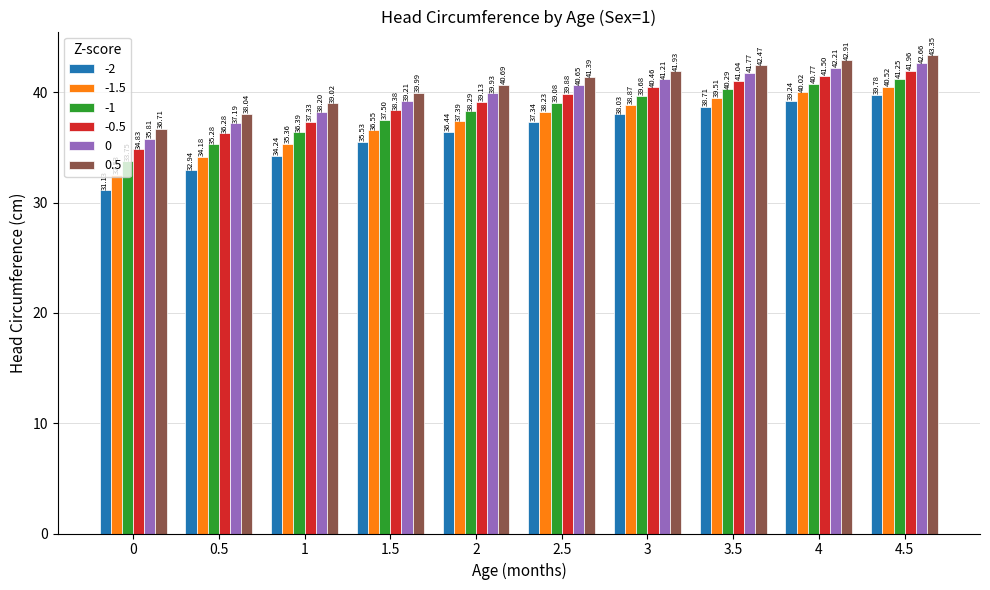

What is the label of the 3rd bar from the right?

3.5